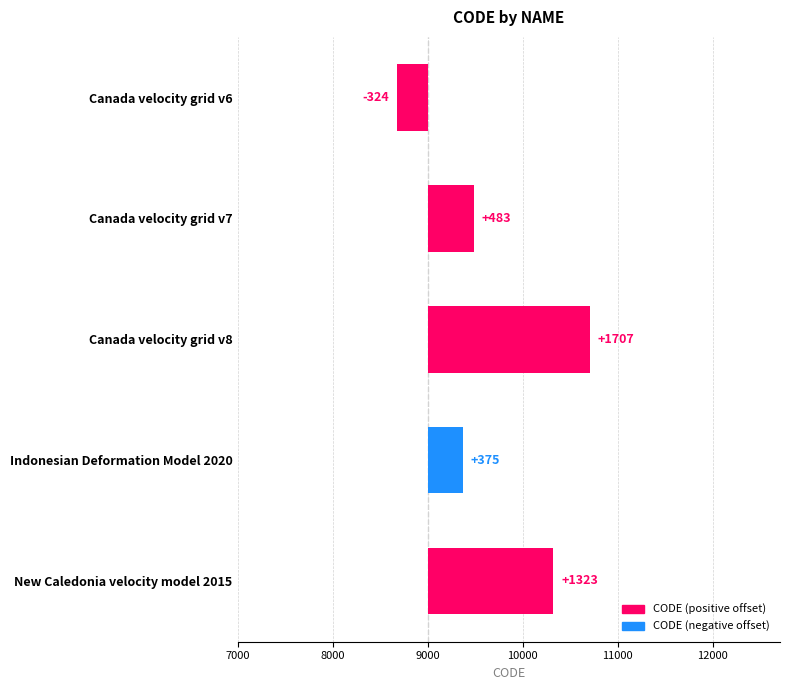

Reading left to right, list all the values displayed in this chart.

-324	483	1707	375	1323